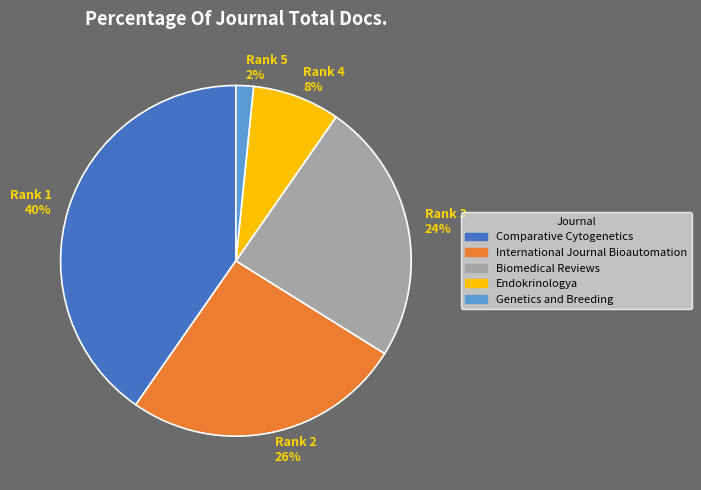

Which has a higher value, Comparative Cytogenetics or Biomedical Reviews?

Comparative Cytogenetics